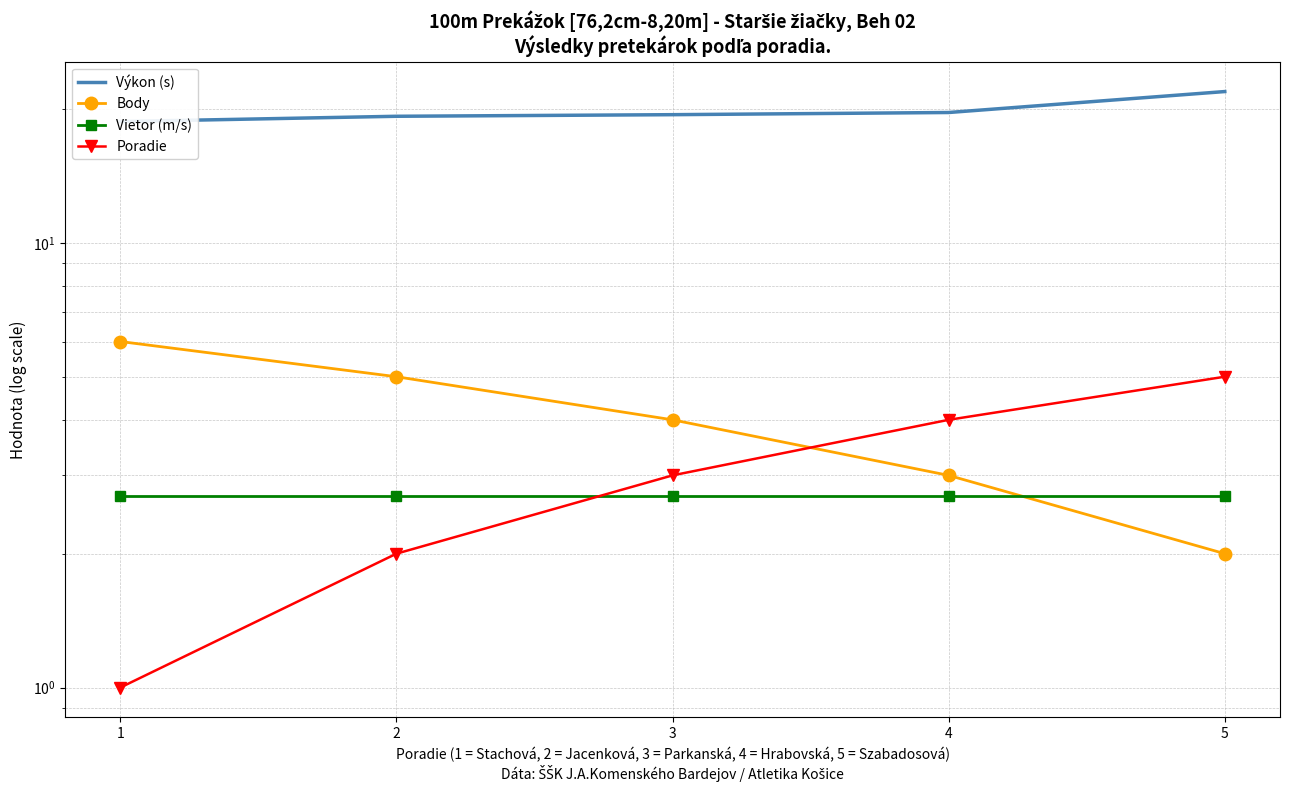

Is the value of Poradie at 3 greater than the value of Body at 5?

Yes